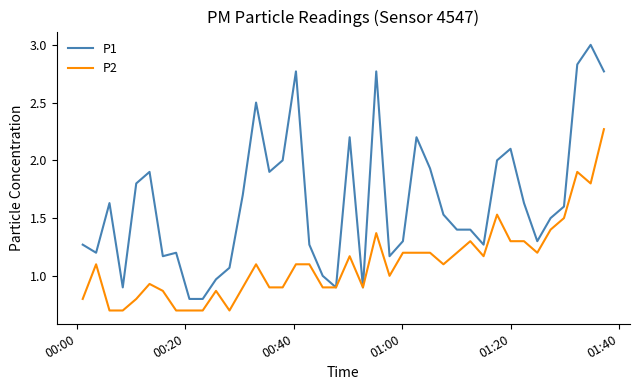

Which series has the largest total across all categories?

P1